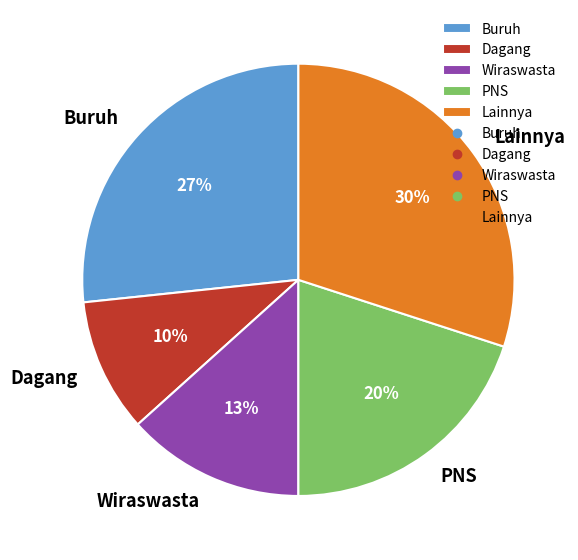

What percentage is the PNS slice, to the nearest percent?

20%